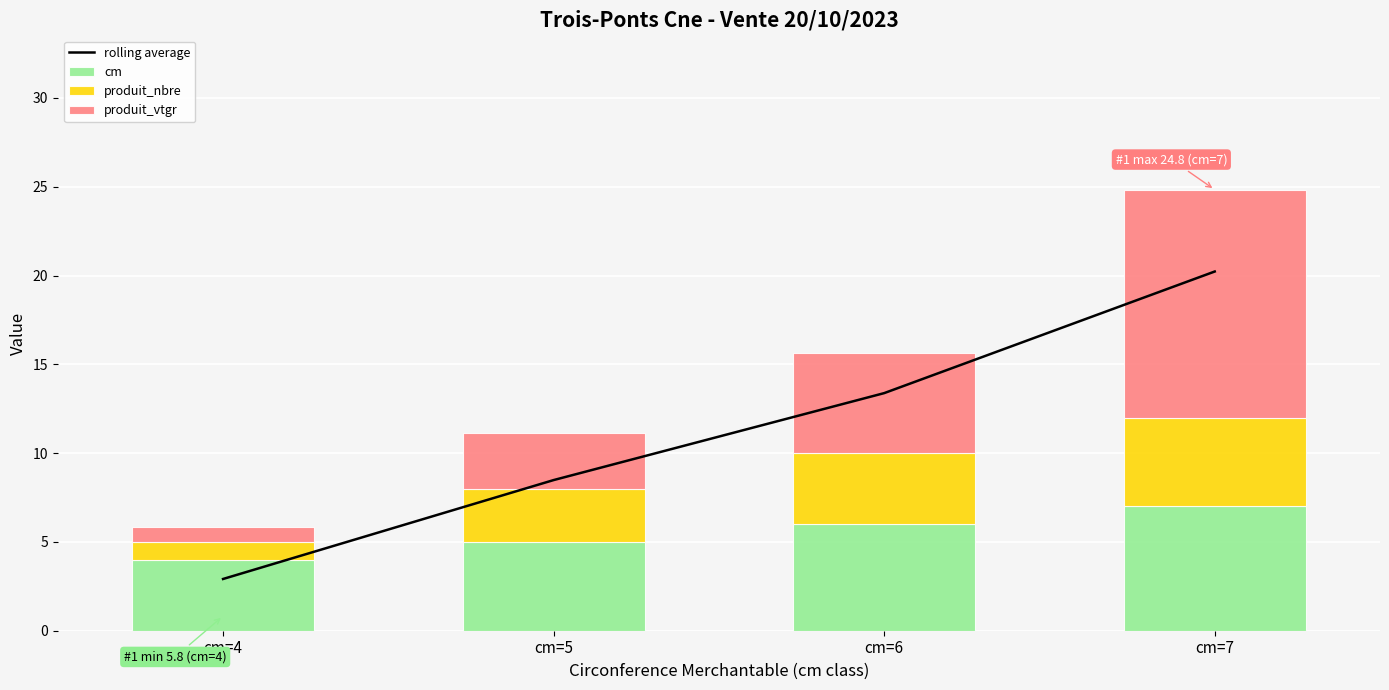

How many groups of bars are there?

4